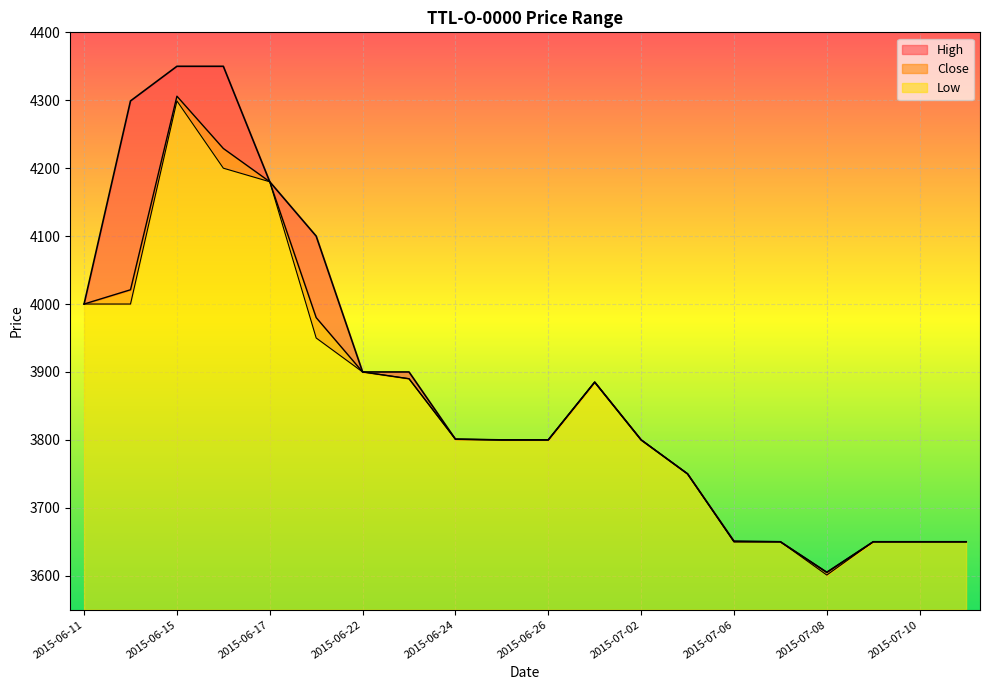

The High series shows 2372 at 2015-07-16. True or false?

False